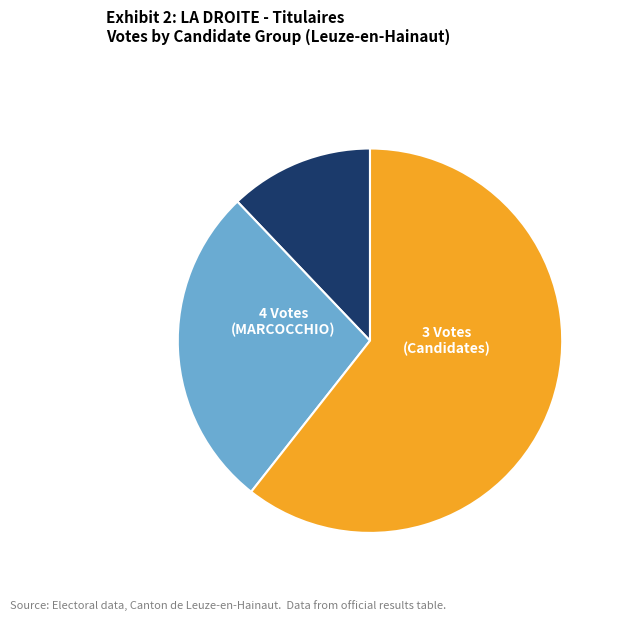

Does any single category account for the majority?

Yes